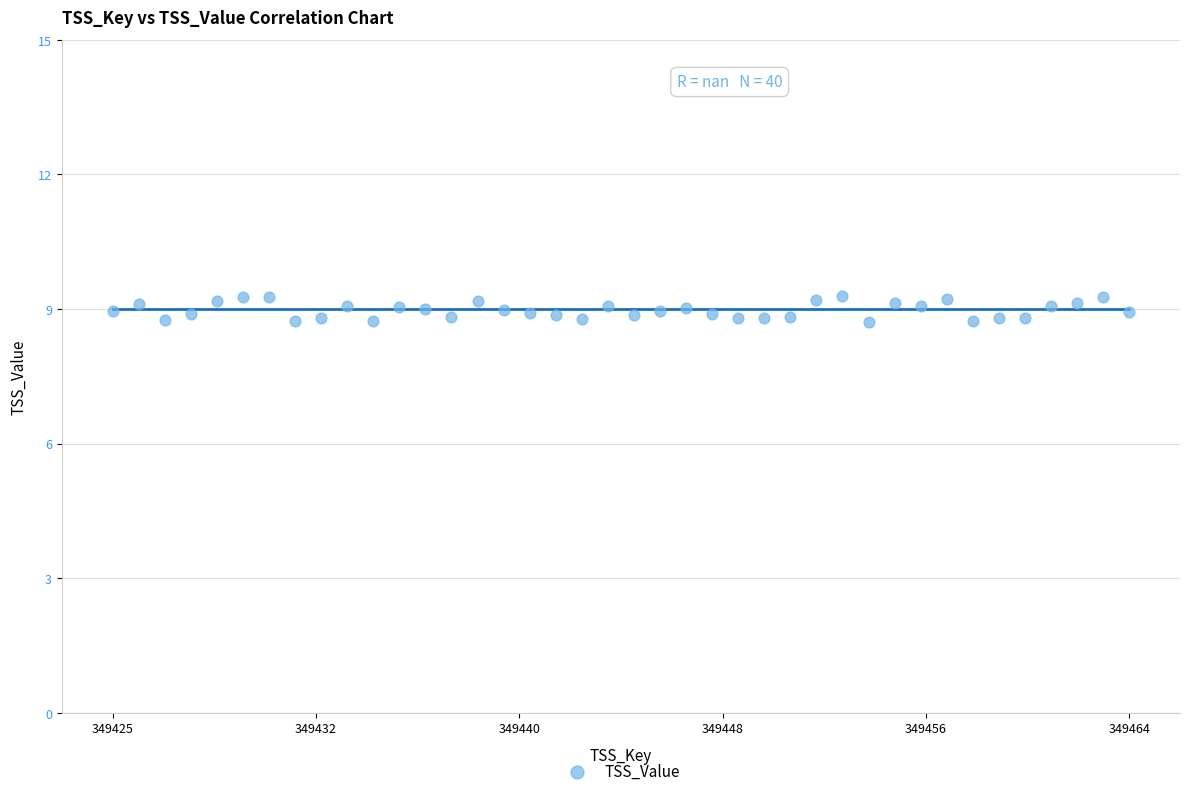

What is the range of Y values (max minus min)?

0.6